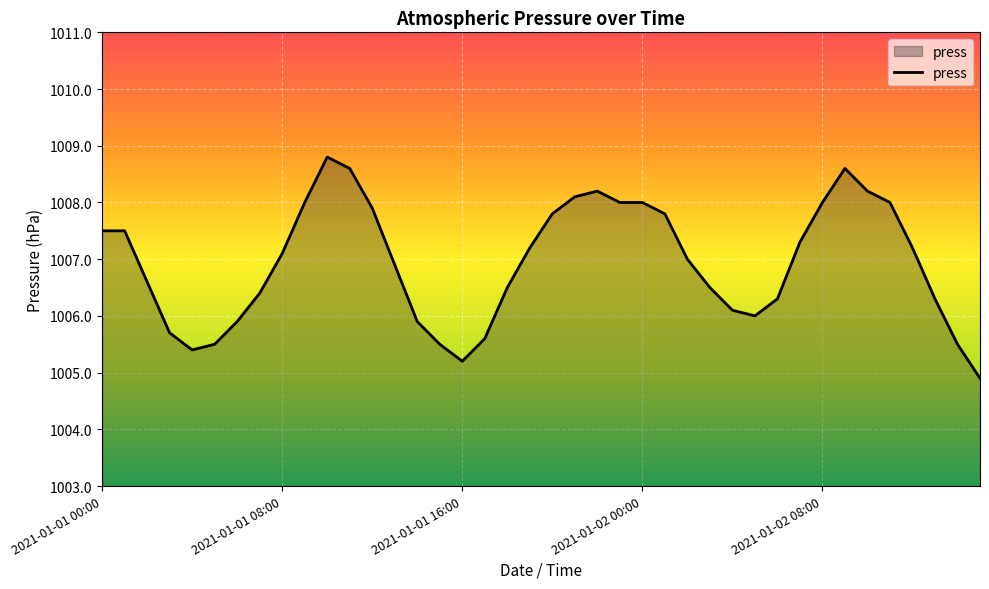

What is the greatest value displayed?

1008.8